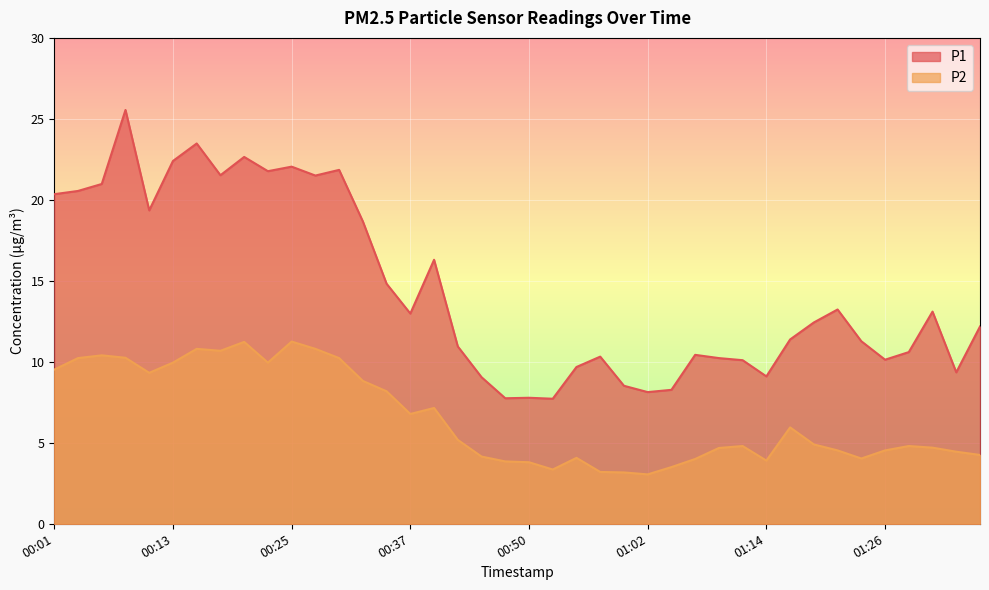

List the series in order of their overall mean, highest first.

P1, P2